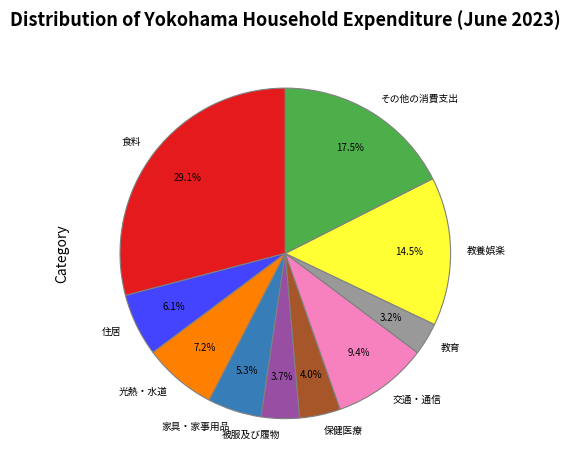

Do その他の消費支出 and 保健医療 together represent more than half of the pie?

No